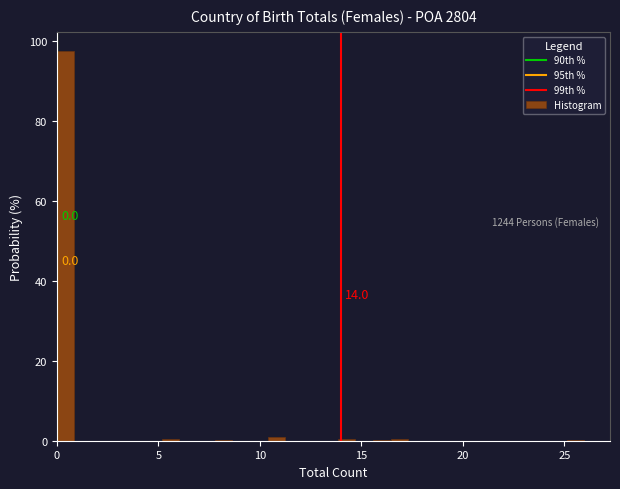

Read against the x-axis, roughly where is the centre of the tallest bar?

0.5